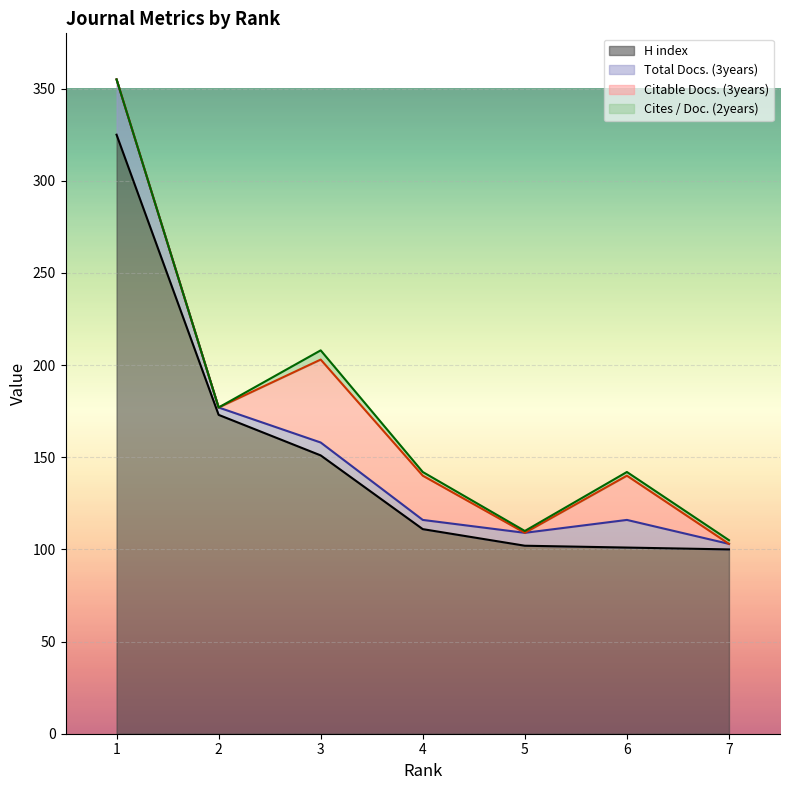

The value of Cites / Doc. (2years) at 2 is 0. True or false?

True